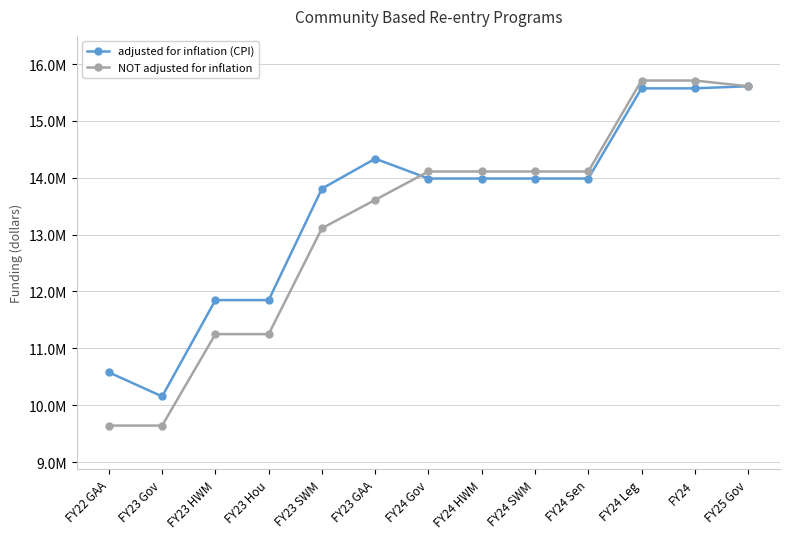

Which series has the largest range (max minus min)?

NOT adjusted for inflation